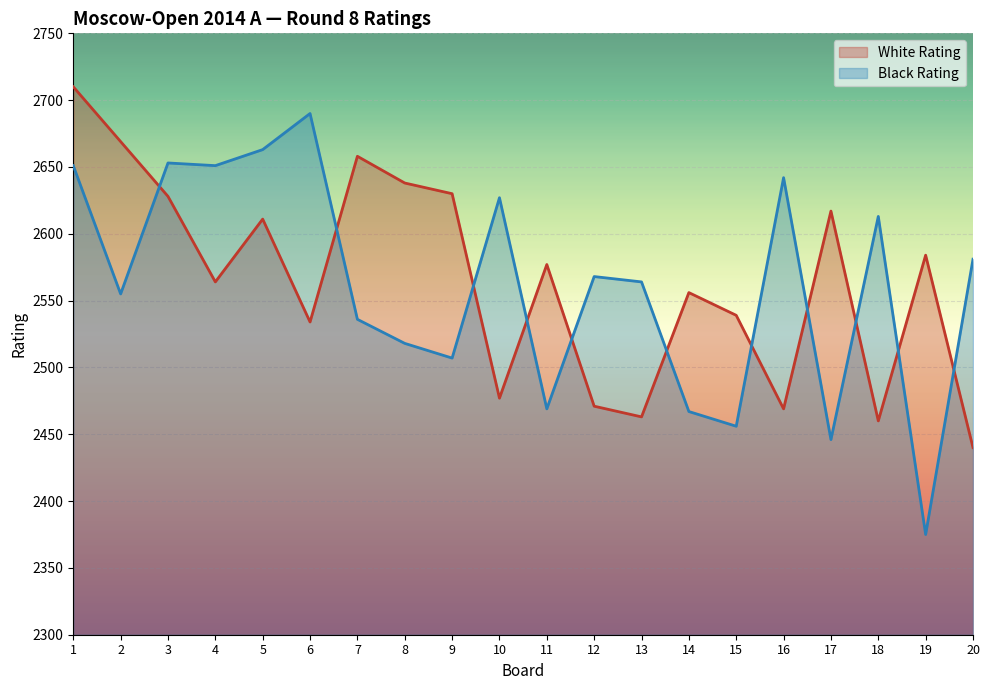

What is the difference between the Black Rating values at 1 and 16?

9